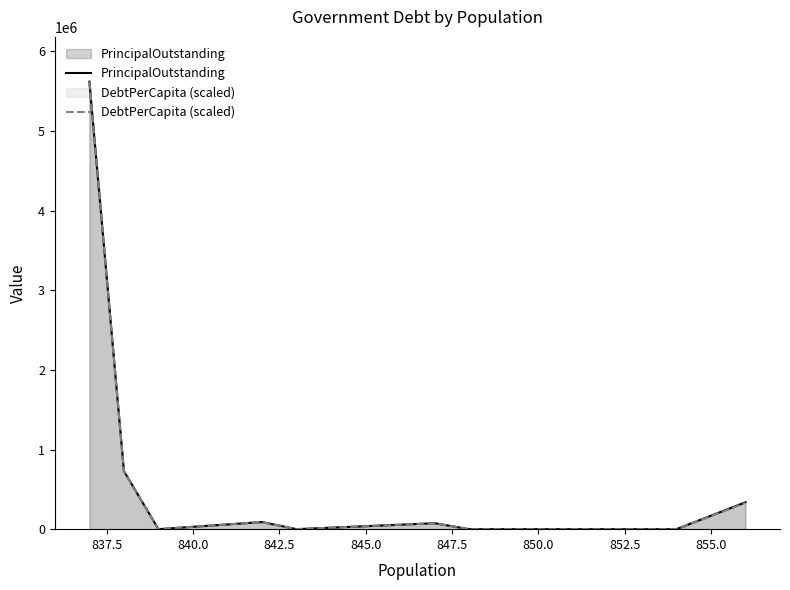

What is the sum of all DebtPerCapita (scaled) values?

6843809.0